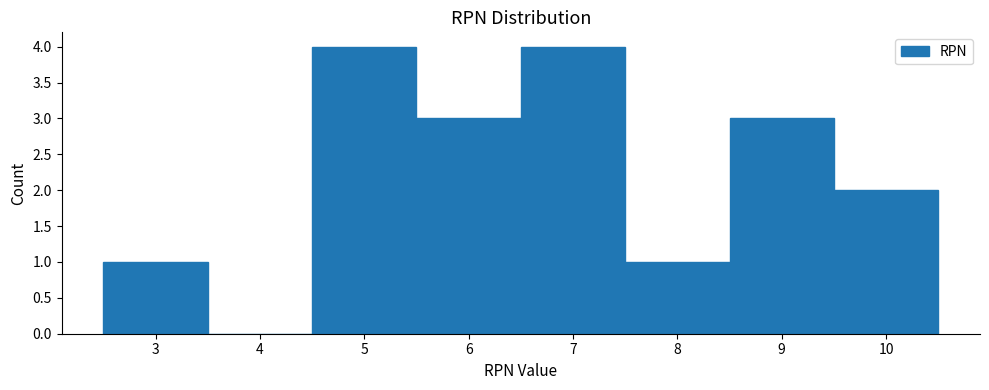

Reading left to right, list every bar in this chart as the range it spans on the x-axis followed by its height. The values are not printed on the chart, so give them approximately, as read against the axis.

2.5 to 3.5: 1
3.5 to 4.5: 0
4.5 to 5.5: 4
5.5 to 6.5: 3
6.5 to 7.5: 4
7.5 to 8.5: 1
8.5 to 9.5: 3
9.5 to 10.5: 2